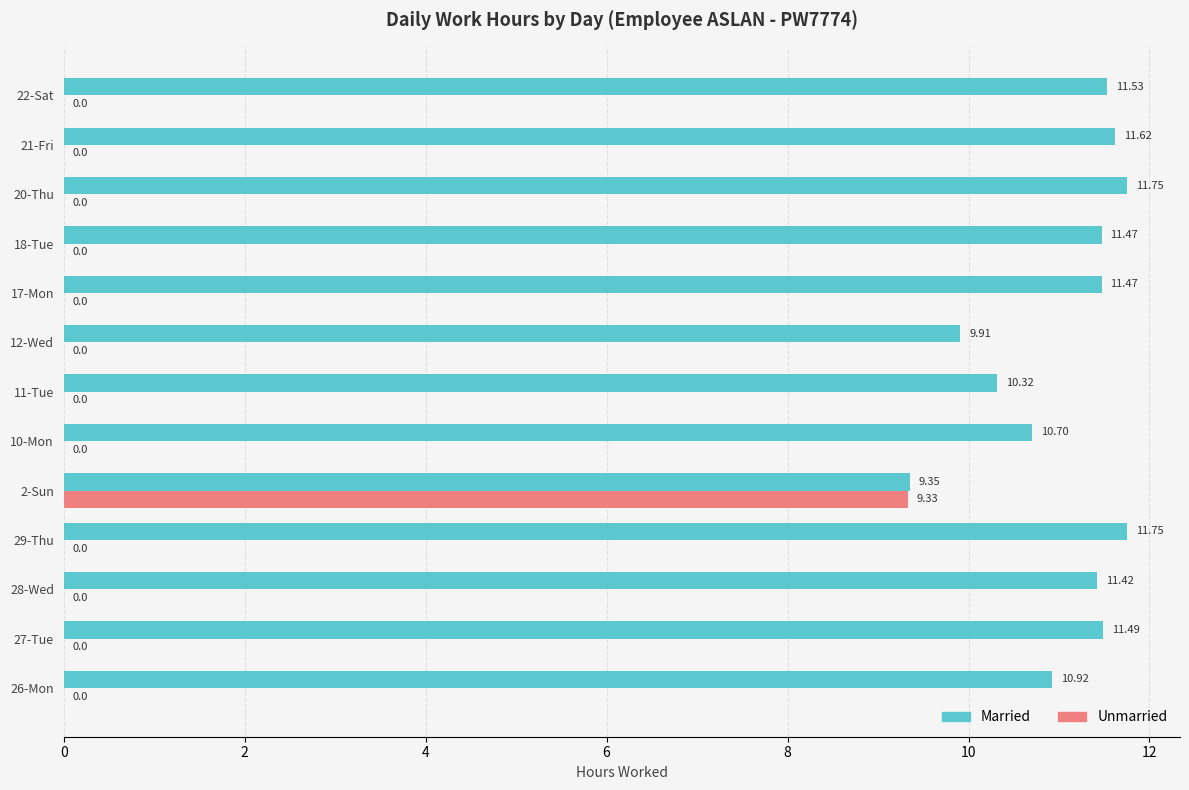

What is the sum of the Married values at 21-Fri and 18-Tue?

23.1